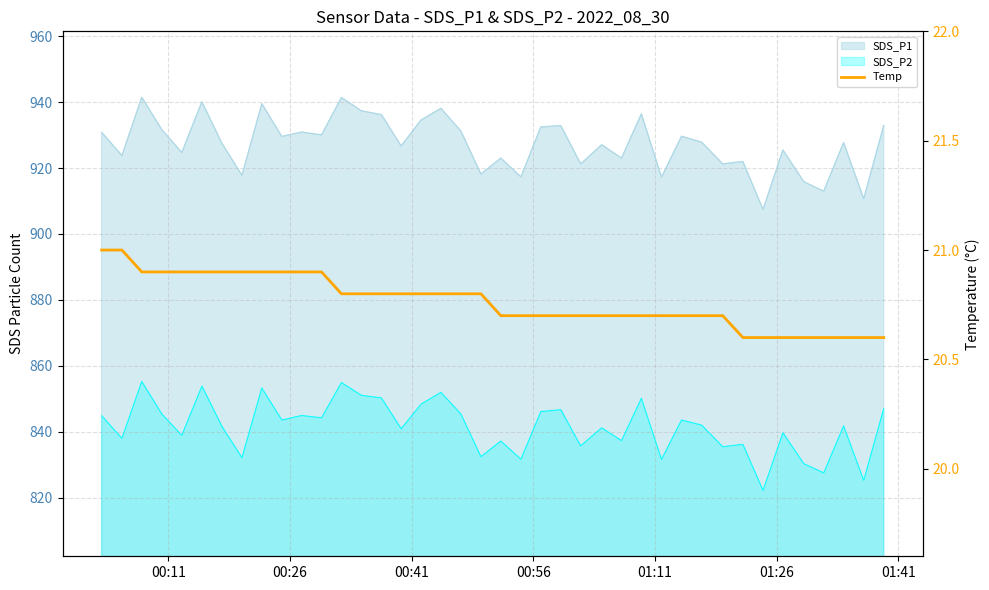

Reading left to right, extract all data points from this chart.

21.0	21.0	20.9	20.9	20.9	20.9	20.9	20.9	20.9	20.9	20.9	20.9	20.8	20.8	20.8	20.8	20.8	20.8	20.8	20.8	20.7	20.7	20.7	20.7	20.7	20.7	20.7	20.7	20.7	20.7	20.7	20.7	20.6	20.6	20.6	20.6	20.6	20.6	20.6	20.6